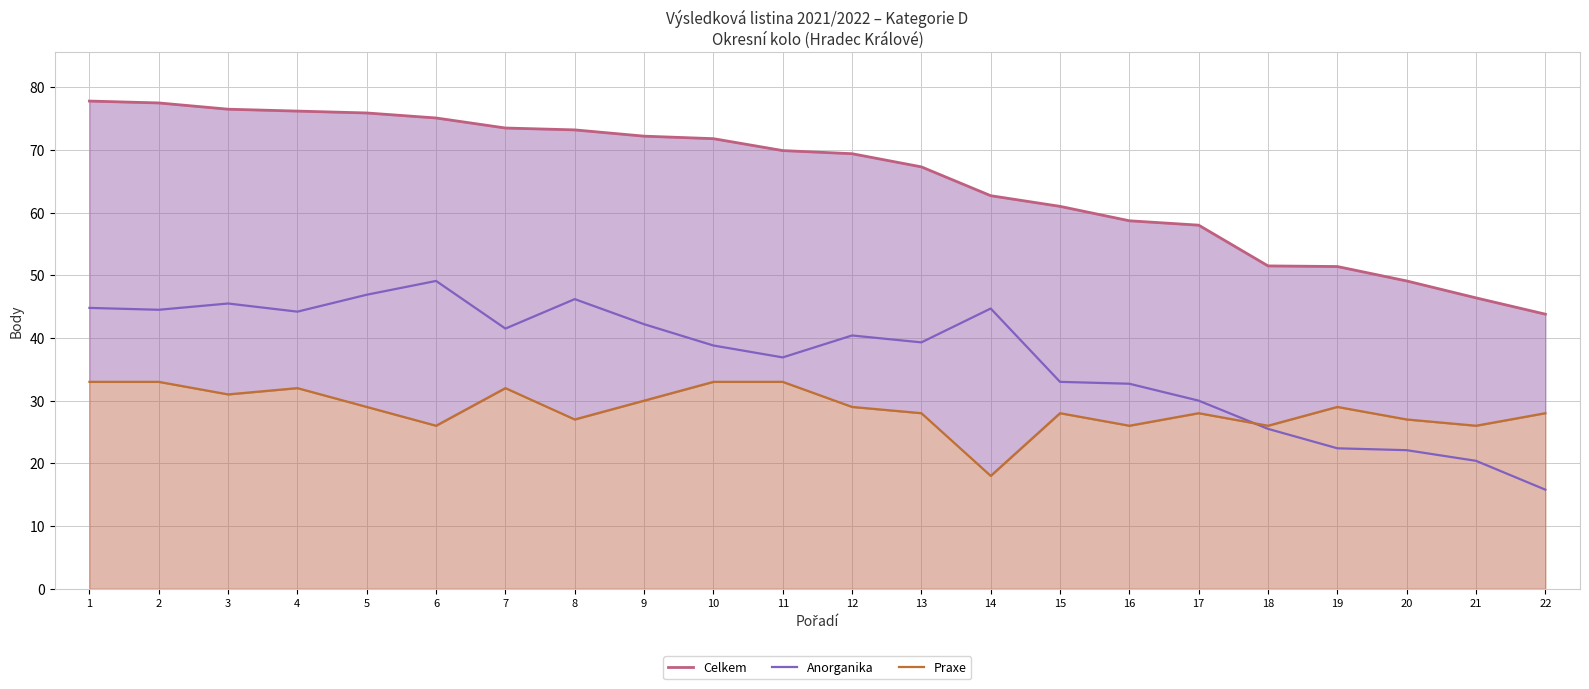

What is the value of the Anorganika point at the 12th from the left?

40.4